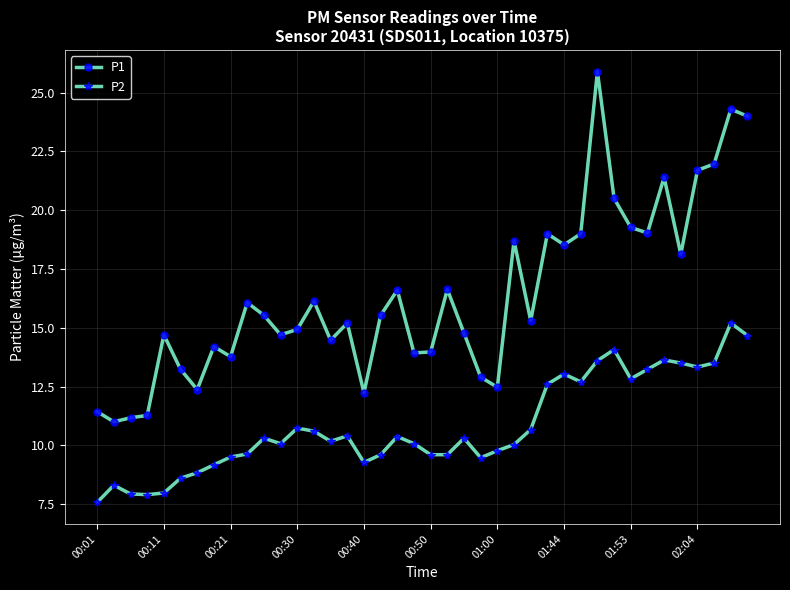

True or false: P2 has more than 2 interior local peaks.

True